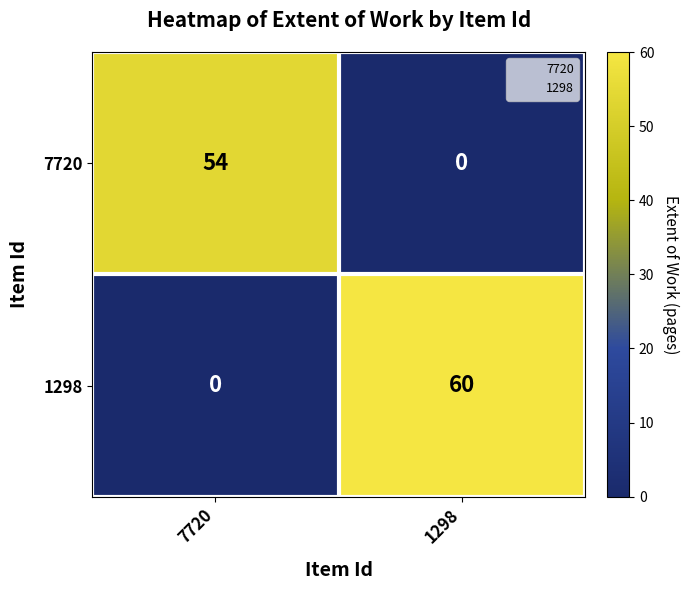

List the series in order of their peak value, highest first.

1298, 7720